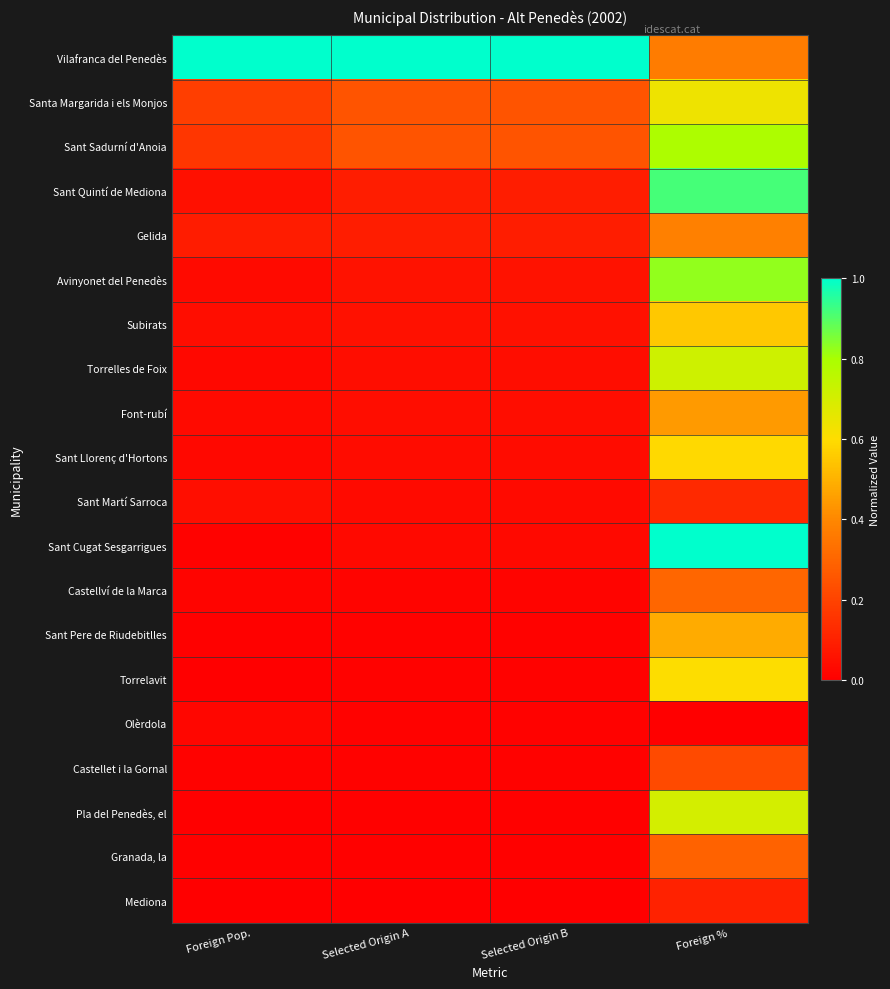

Reading left to right, transcribe all the data shown in this chart.

Vilafranca del Penedès: Foreign Pop.=1.0	Selected Origin A=1.0	Selected Origin B=1.0	Foreign %=0.4
Santa Margarida i els Monjos: Foreign Pop.=0.2	Selected Origin A=0.2	Selected Origin B=0.2	Foreign %=0.6
Sant Sadurní d'Anoia: Foreign Pop.=0.2	Selected Origin A=0.2	Selected Origin B=0.2	Foreign %=0.8
Sant Quintí de Mediona: Foreign Pop.=0.0	Selected Origin A=0.1	Selected Origin B=0.1	Foreign %=0.9
Gelida: Foreign Pop.=0.1	Selected Origin A=0.1	Selected Origin B=0.1	Foreign %=0.4
Avinyonet del Penedès: Foreign Pop.=0.0	Selected Origin A=0.1	Selected Origin B=0.1	Foreign %=0.8
Subirats: Foreign Pop.=0.0	Selected Origin A=0.1	Selected Origin B=0.1	Foreign %=0.6
Torrelles de Foix: Foreign Pop.=0.0	Selected Origin A=0.0	Selected Origin B=0.0	Foreign %=0.7
Font-rubí: Foreign Pop.=0.0	Selected Origin A=0.0	Selected Origin B=0.0	Foreign %=0.4
Sant Llorenç d'Hortons: Foreign Pop.=0.0	Selected Origin A=0.0	Selected Origin B=0.0	Foreign %=0.6
Sant Martí Sarroca: Foreign Pop.=0.0	Selected Origin A=0.0	Selected Origin B=0.0	Foreign %=0.1
Sant Cugat Sesgarrigues: Foreign Pop.=0.0	Selected Origin A=0.0	Selected Origin B=0.0	Foreign %=1.0
Castellví de la Marca: Foreign Pop.=0.0	Selected Origin A=0.0	Selected Origin B=0.0	Foreign %=0.3
Sant Pere de Riudebitlles: Foreign Pop.=0.0	Selected Origin A=0.0	Selected Origin B=0.0	Foreign %=0.5
Torrelavit: Foreign Pop.=0.0	Selected Origin A=0.0	Selected Origin B=0.0	Foreign %=0.6
Olèrdola: Foreign Pop.=0.0	Selected Origin A=0.0	Selected Origin B=0.0	Foreign %=0.0
Castellet i la Gornal: Foreign Pop.=0.0	Selected Origin A=0.0	Selected Origin B=0.0	Foreign %=0.2
Pla del Penedès, el: Foreign Pop.=0.0	Selected Origin A=0.0	Selected Origin B=0.0	Foreign %=0.7
Granada, la: Foreign Pop.=0.0	Selected Origin A=0.0	Selected Origin B=0.0	Foreign %=0.3
Mediona: Foreign Pop.=0.0	Selected Origin A=0.0	Selected Origin B=0.0	Foreign %=0.1